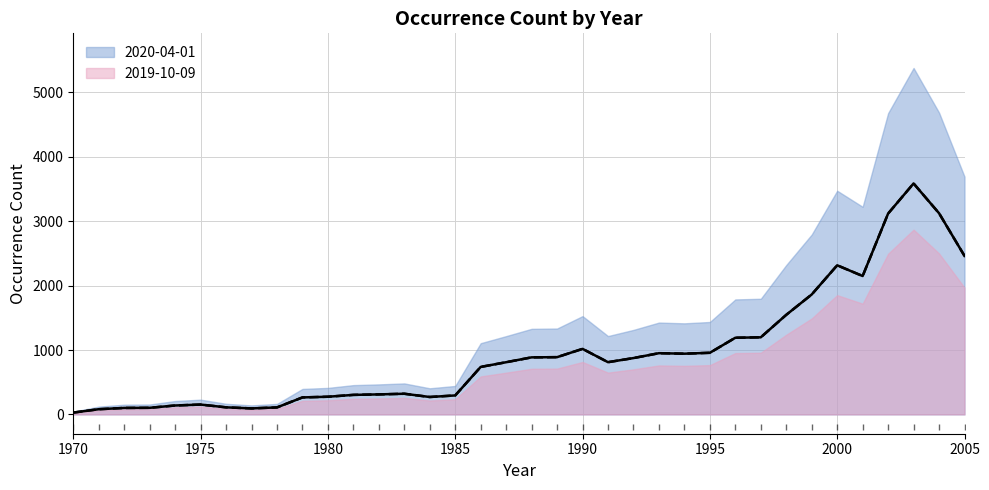

True or false: 2020-04-01 and 2019-10-09 cross at least once.

False